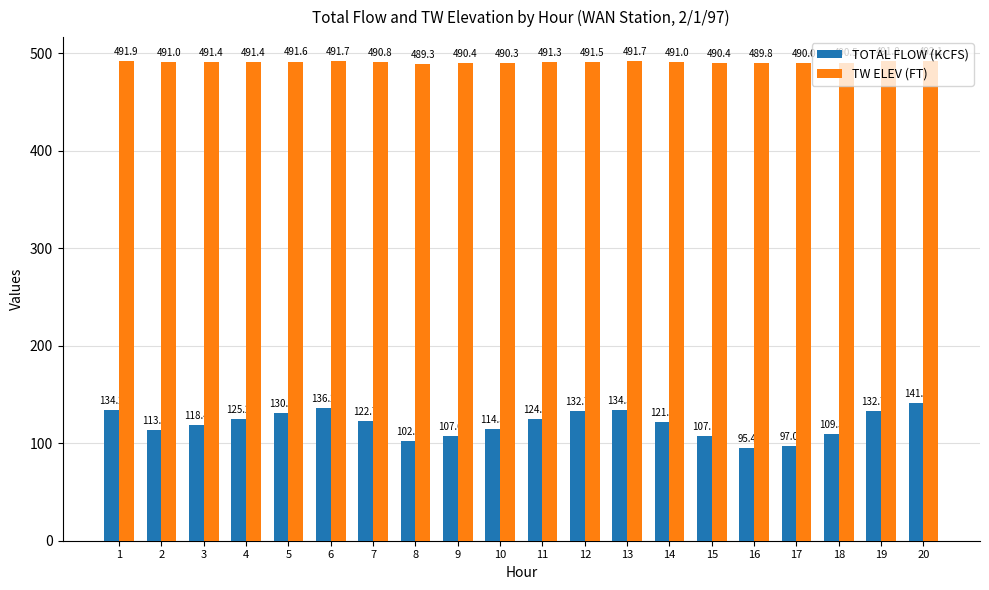

How many bars are there in each group?

2